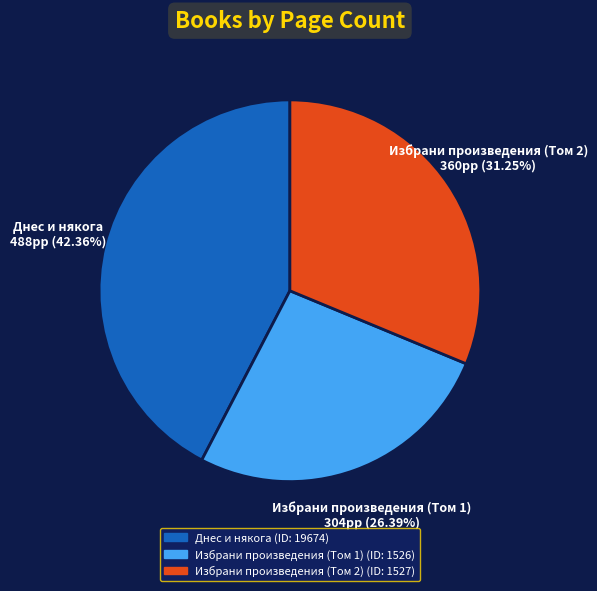

Which slice is the smallest?

Избрани произведения (Том 1)